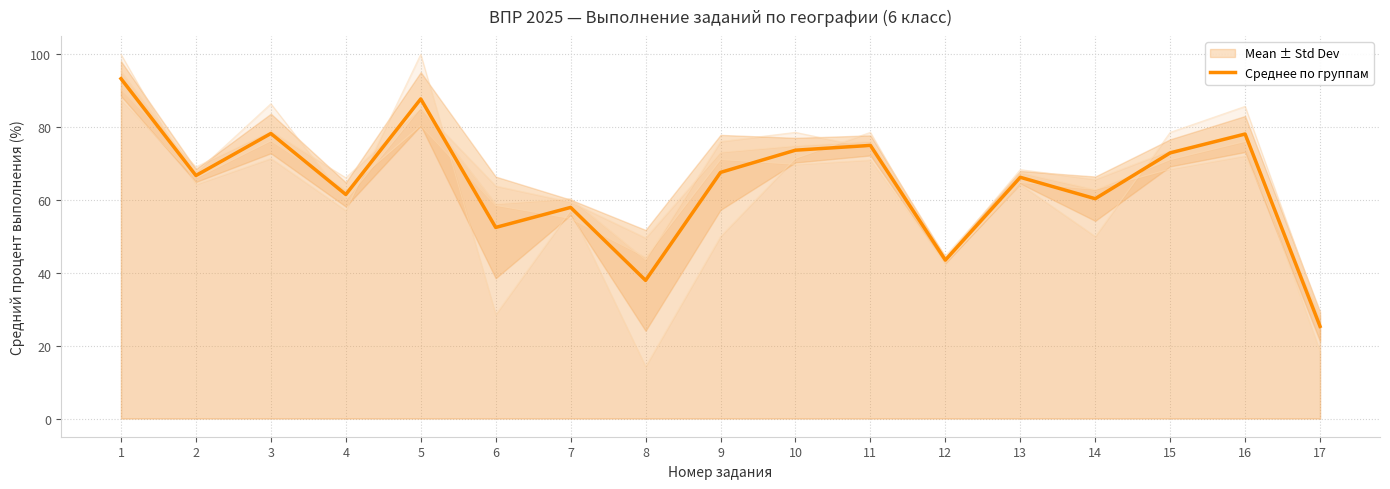

Which has a higher value, 9 or 15?

15